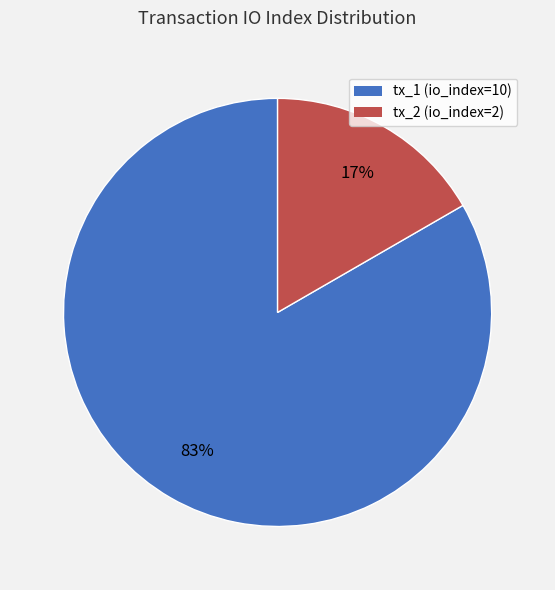

To the nearest percent, what percentage of the pie is tx_2 (io_index=2)?

17%